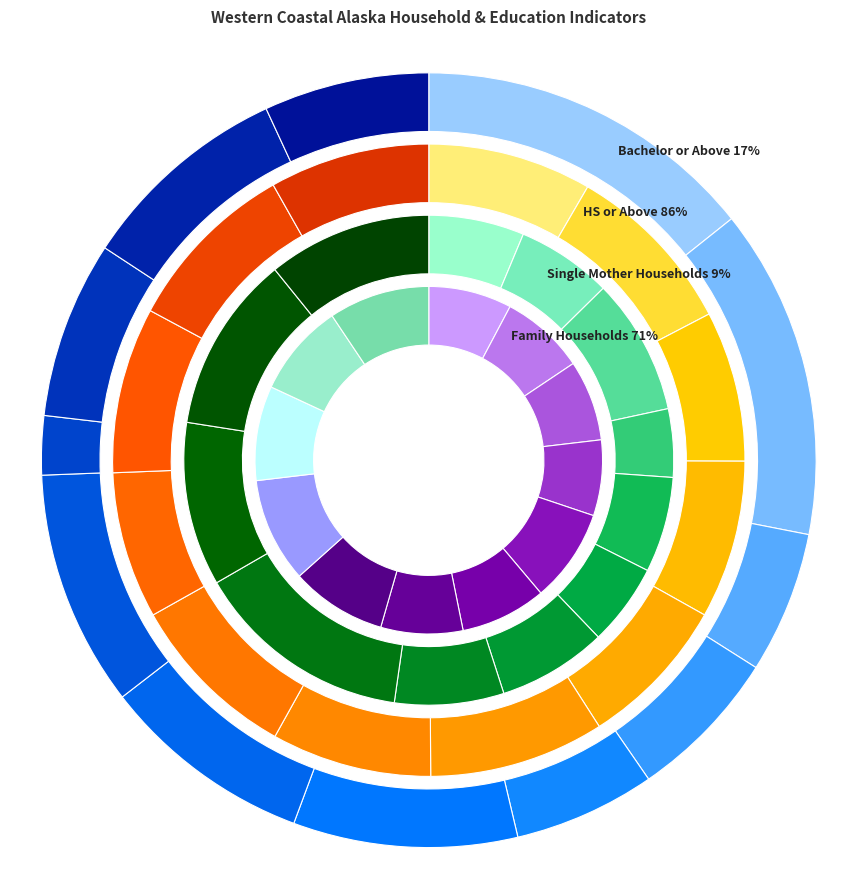

To the nearest percent, what is the average slice percentage?

8%